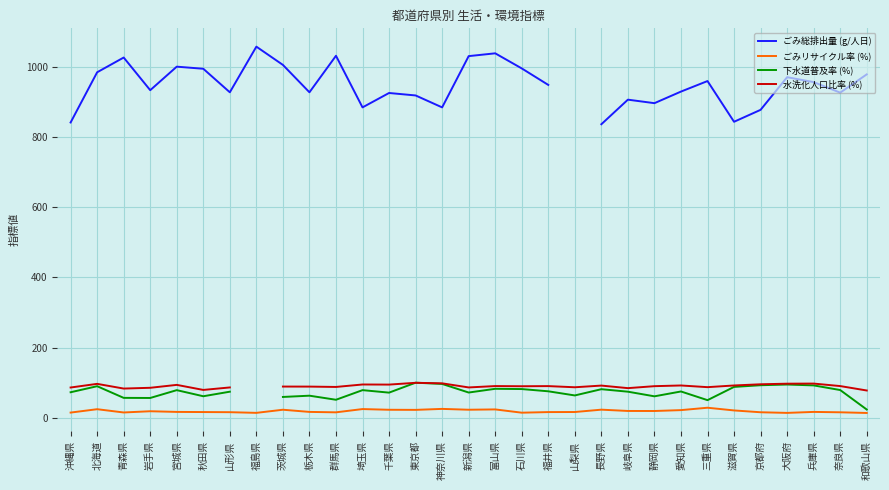

Rank the series by their maximum value, from lowest to highest.

ごみリサイクル率 (%), 水洗化人口比率 (%), 下水道普及率 (%), ごみ総排出量 (g/人日)